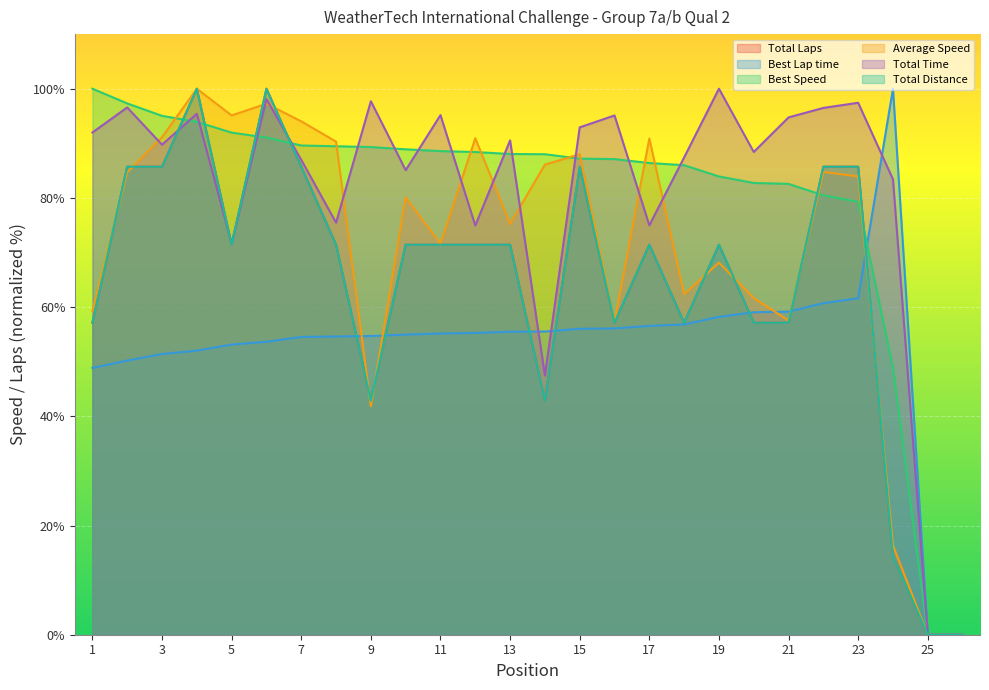

How many intersections are there between Total Distance and Best Speed?

6